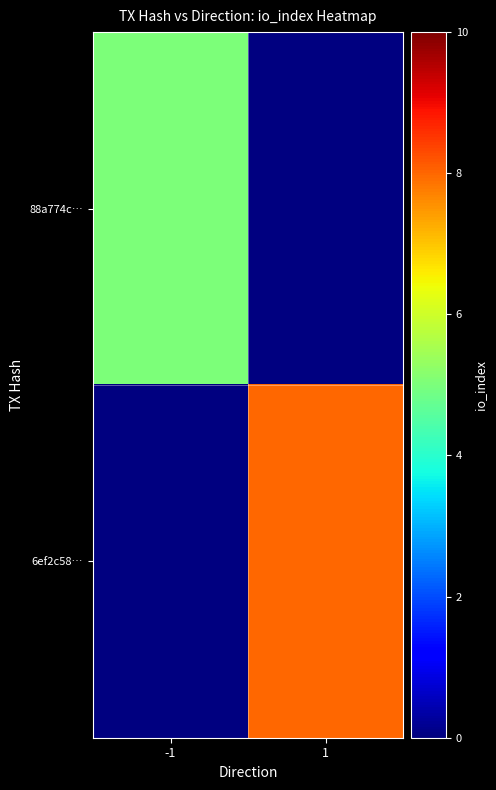

List the series in order of their peak value, lowest first.

88a774c…, 6ef2c58…